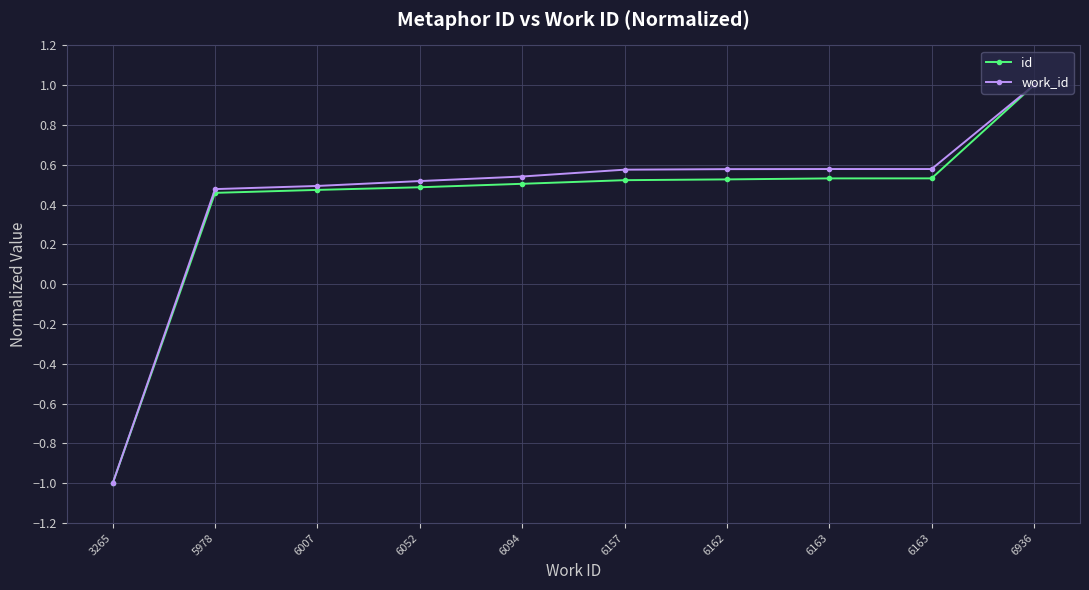

Is this an area chart (filled region under the line)?

No